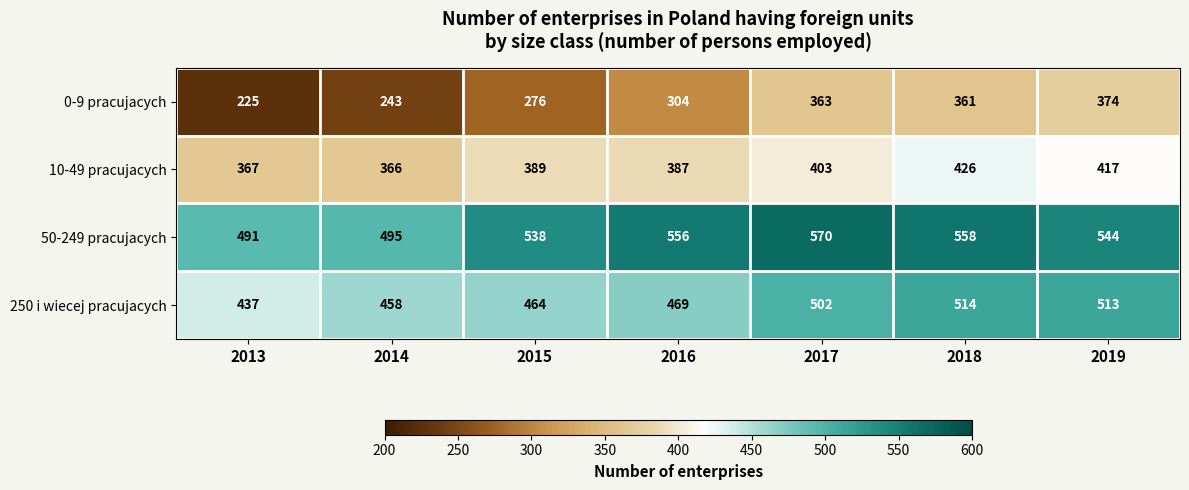

Read the 0-9 pracujacych value at 2017, to the nearest 50.

350